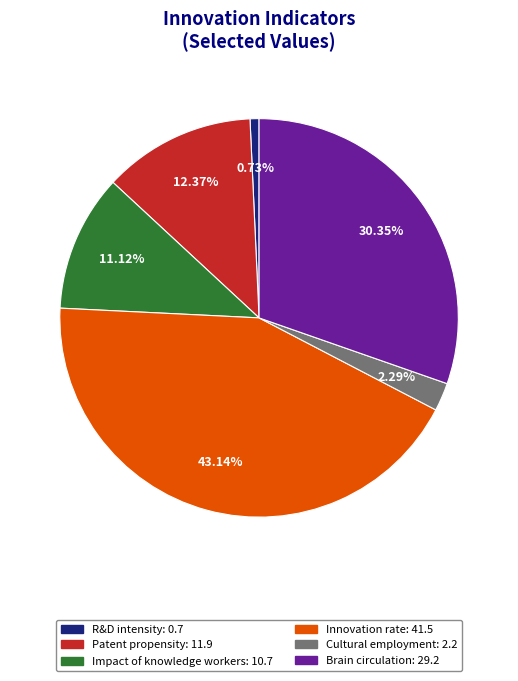

To the nearest percent, what is the difference between the Impact of knowledge workers and Cultural employment slice percentages?

9%